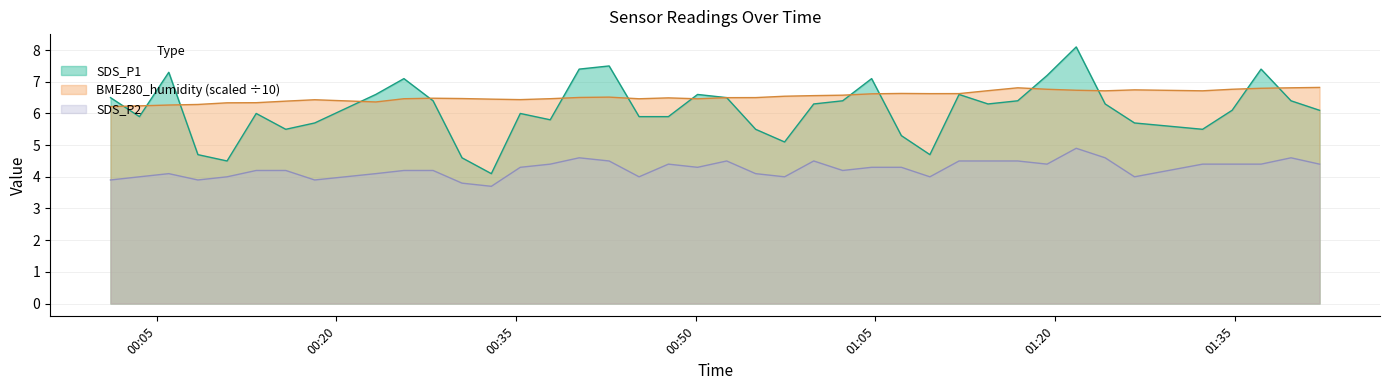

True or false: BME280_humidity has more than 1 points higher than both neighbors.

True